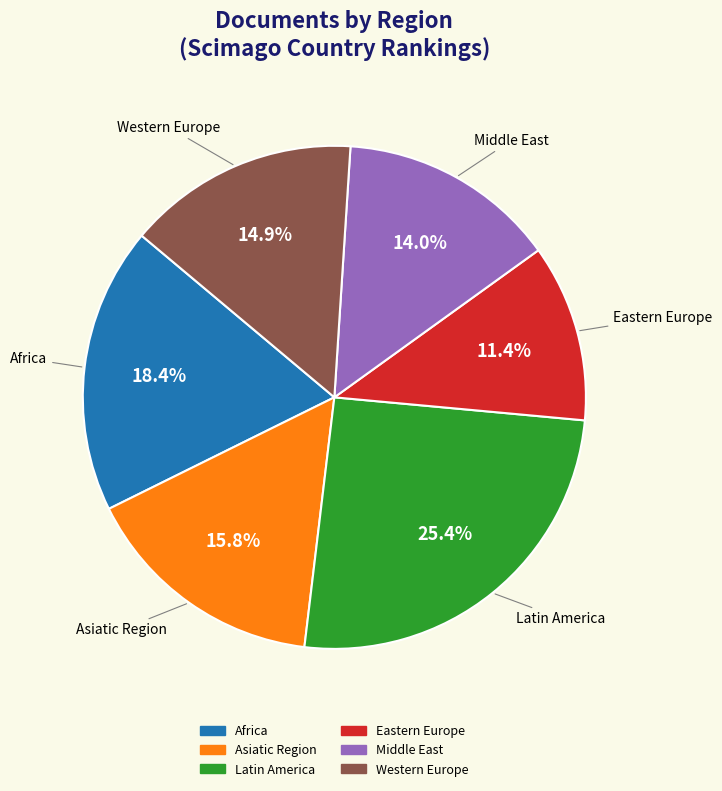

How many segments does this pie chart have?

6